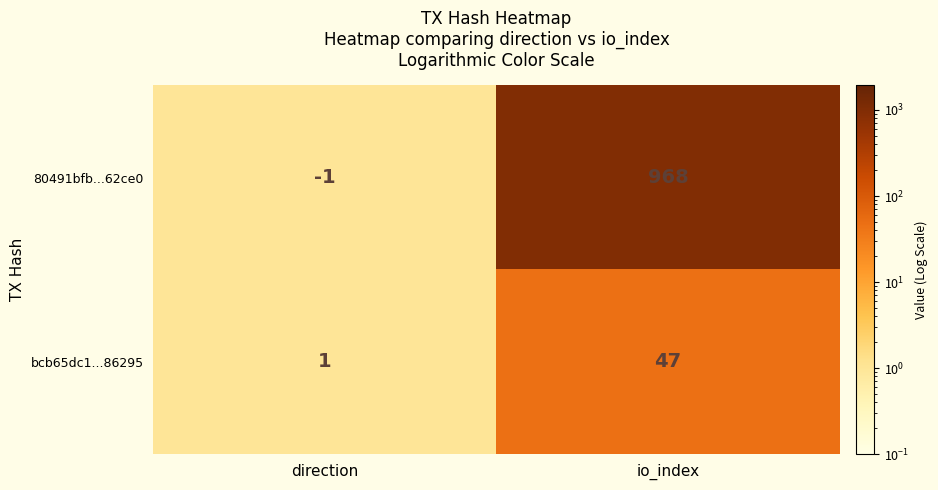

What is the sum of the 80491bfb...62ce0 values at direction and io_index?

967